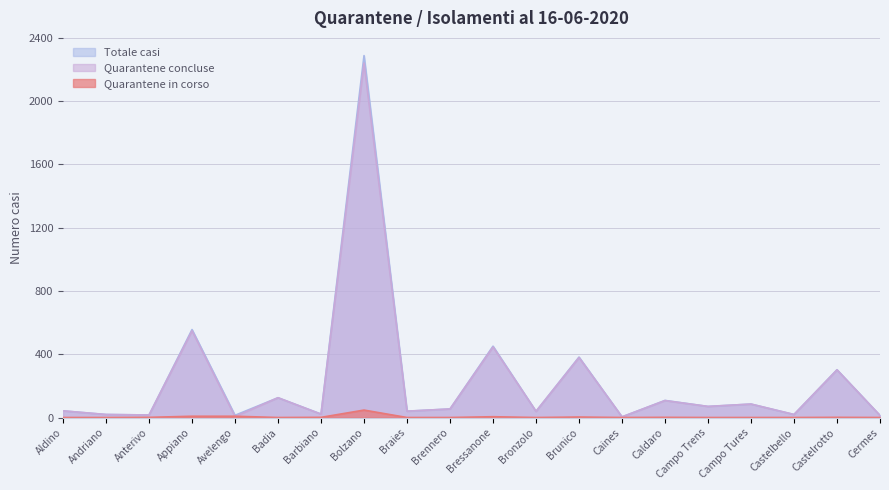

Reading left to right, list all the values displayed in this chart.

Totale casi: 42	19	16	556	14	125	22	2288	40	54	451	39	382	4	108	70	85	19	302	13
Quarantene/Isolamenti in corso: 0	0	1	8	8	0	1	47	0	0	5	0	3	0	1	0	0	0	1	0
Quarantene concluse: 42	19	16	548	6	125	21	2241	40	54	446	39	379	4	107	70	85	19	301	13